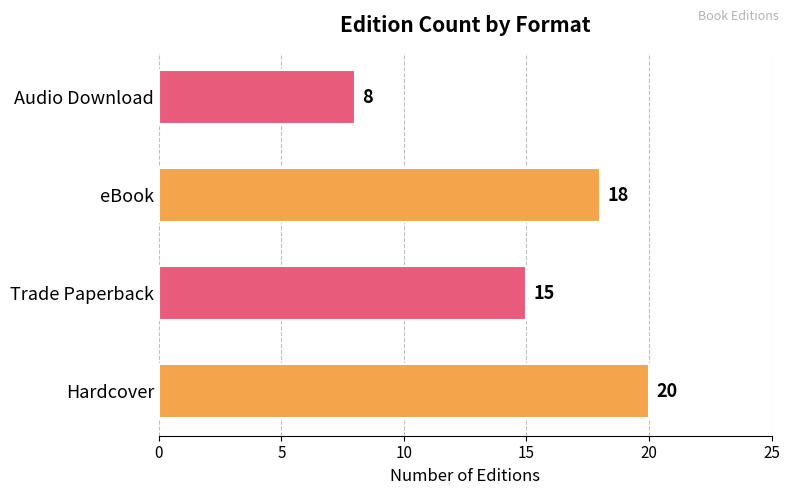

Rank the categories by value from lowest to highest.

Audio Download, Trade Paperback, eBook, Hardcover